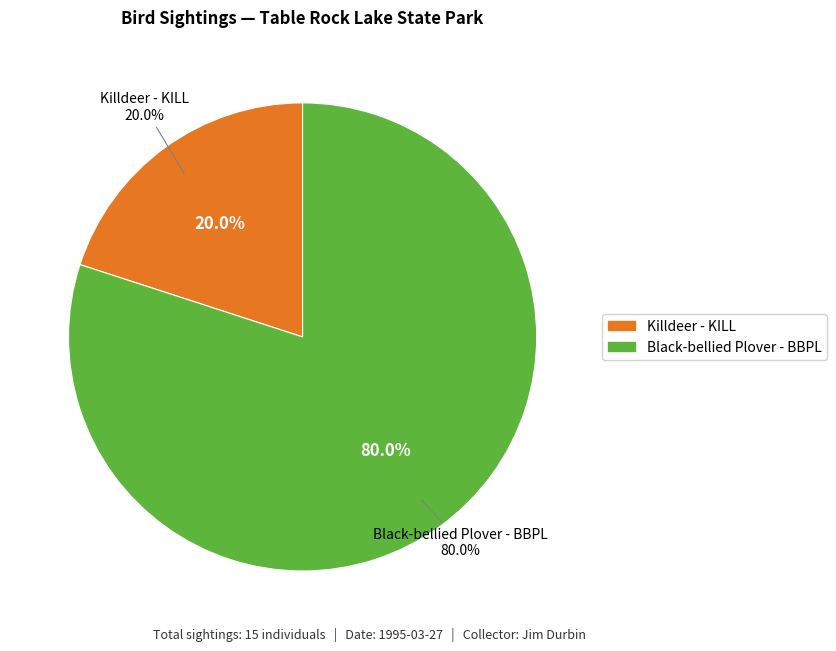

What is the ratio of the value at Killdeer - KILL to the value at Black-bellied Plover - BBPL?

0.2